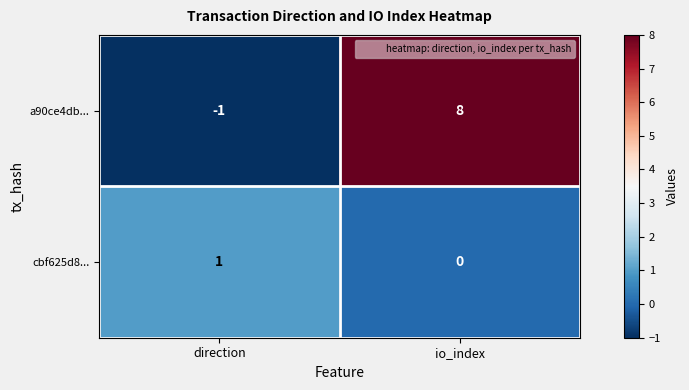

Which label corresponds to the largest value in the chart?

io_index